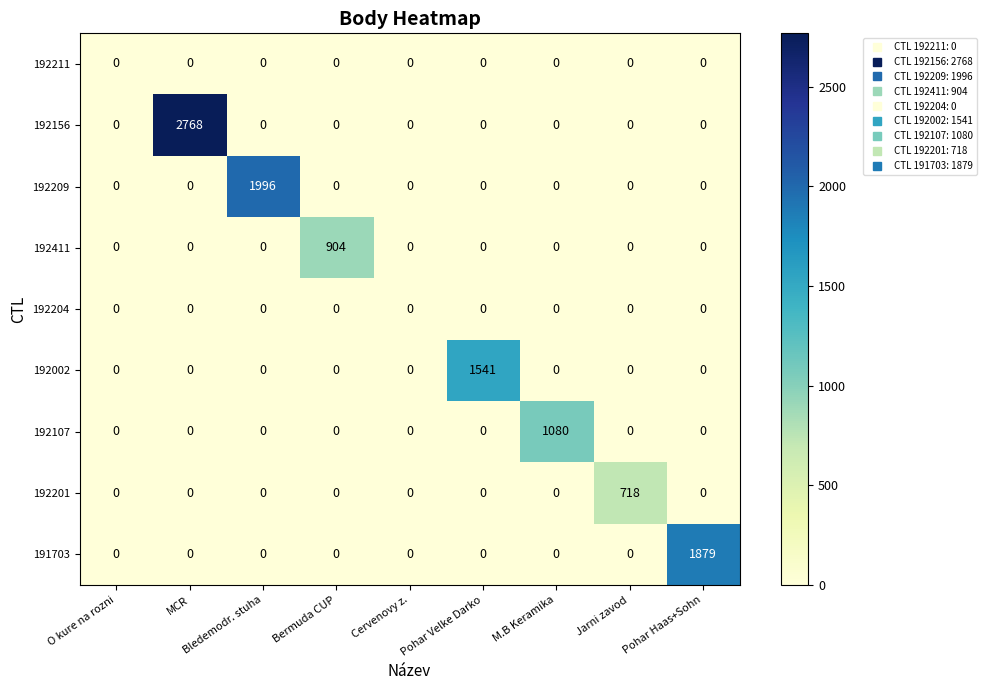

At how many categories does at least one series exceed 1290?

4